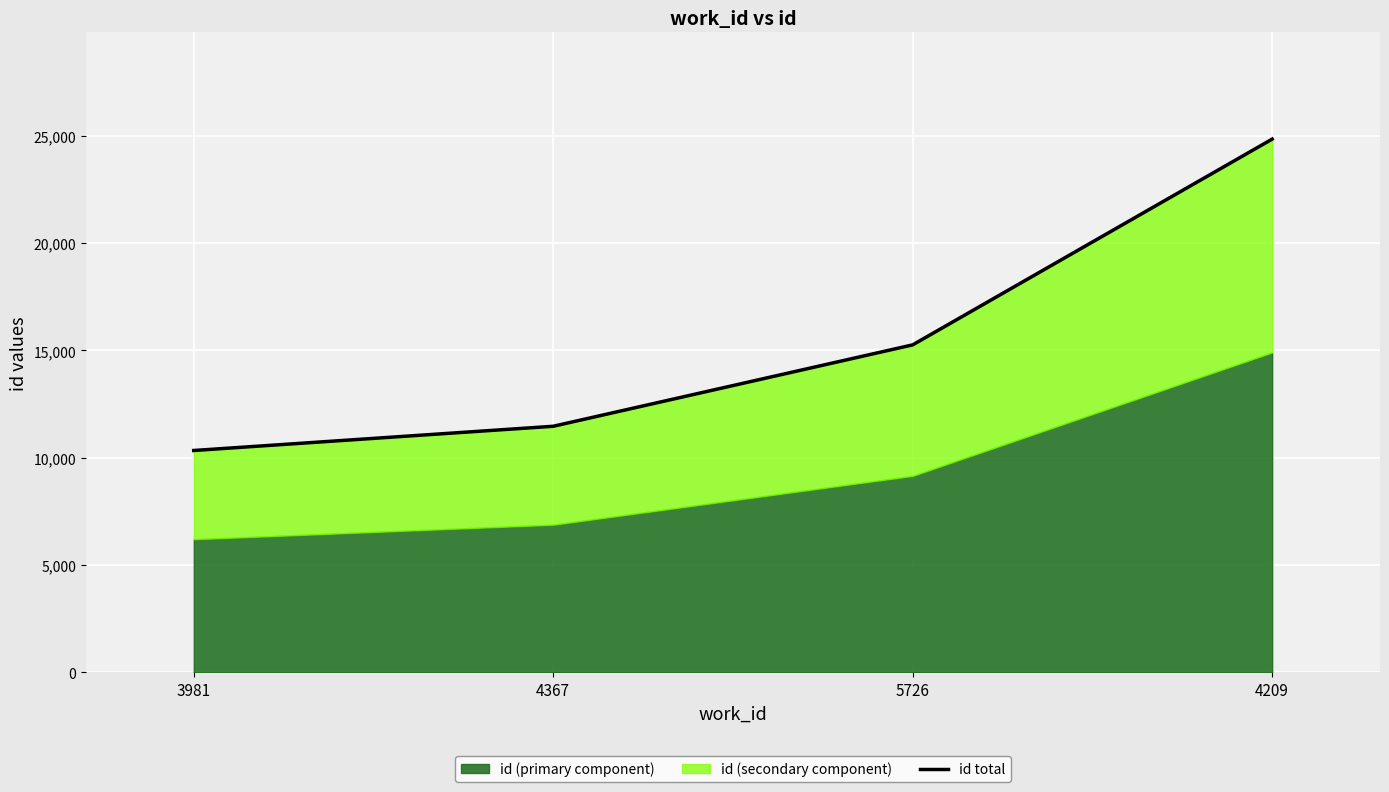

What is the change in value from 3981 to 4367?

+1129